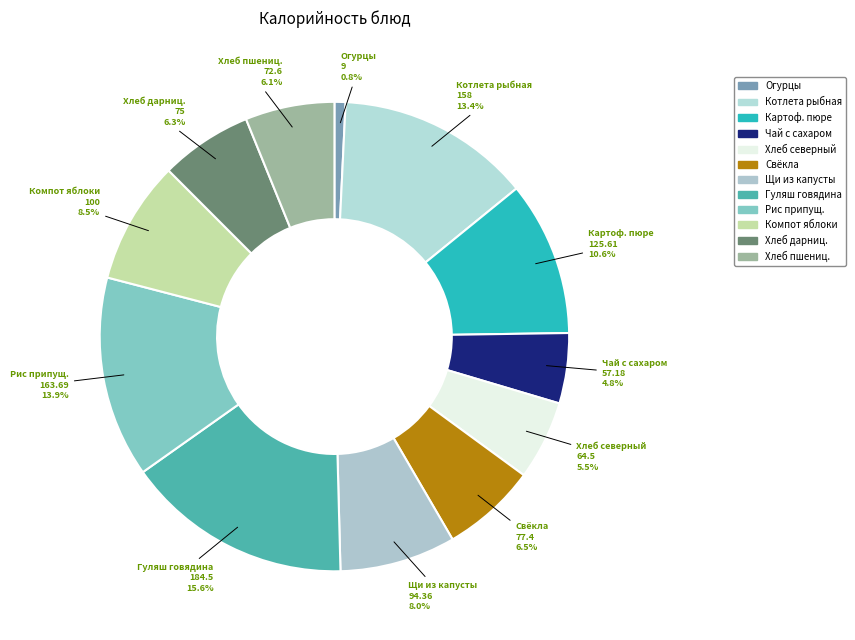

Between Огурцы and Хлеб северный, which is larger?

Хлеб северный